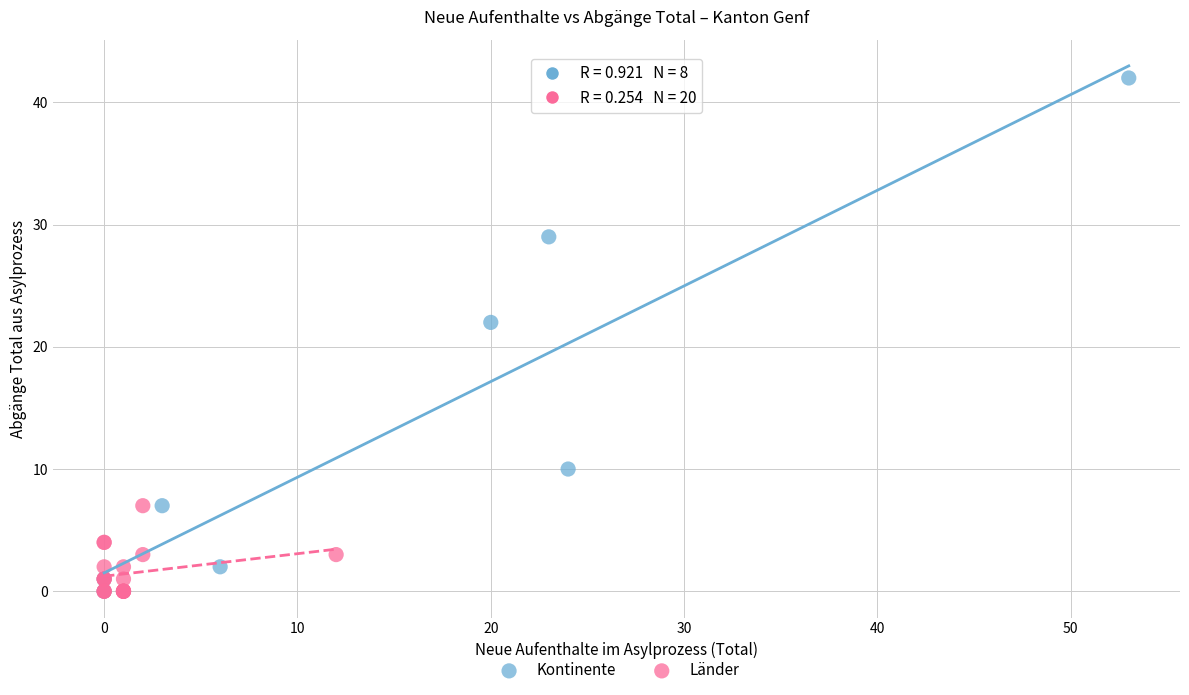

Which series contains the highest Y value?

Kontinente